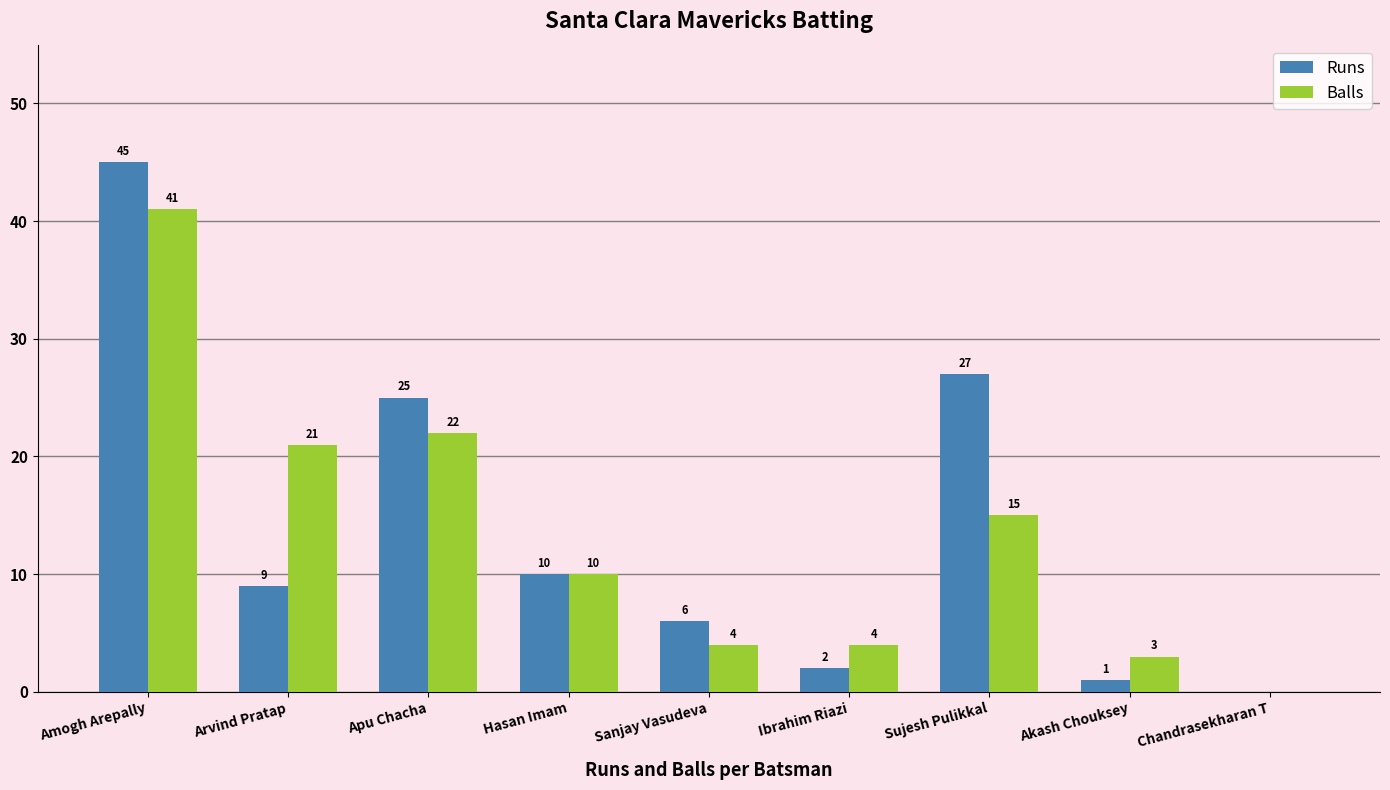

The Runs series shows 27 at Sujesh Pulikkal. True or false?

True